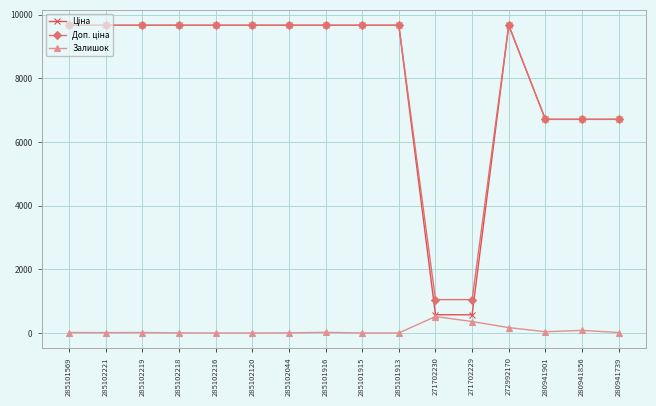

What is the greatest value displayed?

9664.7